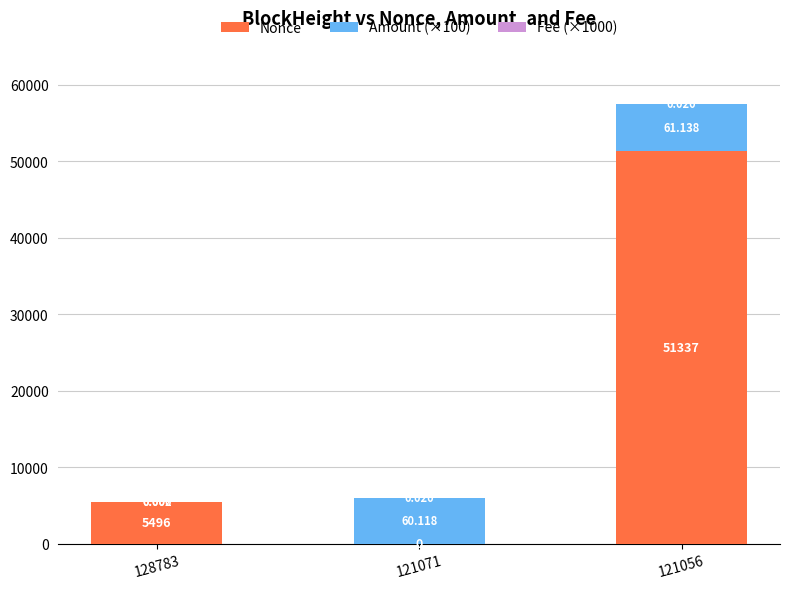

List the series in order of their overall mean, highest first.

Nonce, Amount (×100), Fee (×1000)